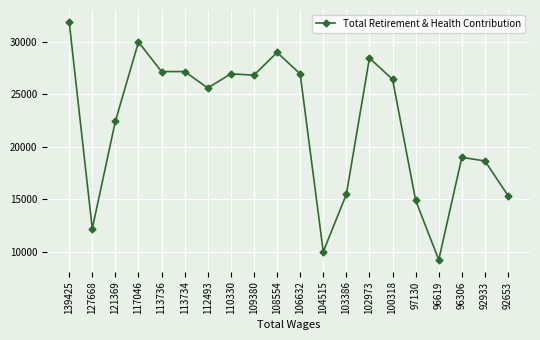

What is the ratio of the value at 108554 to the value at 113734?

1.1